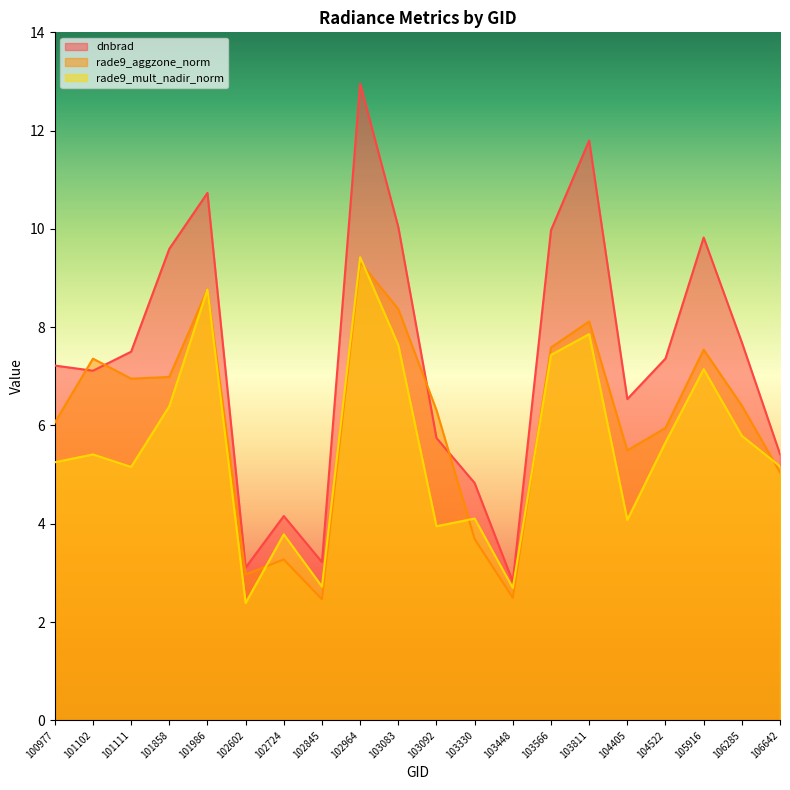

What is the value of the dnbrad point at the 2nd from the left?

7.1